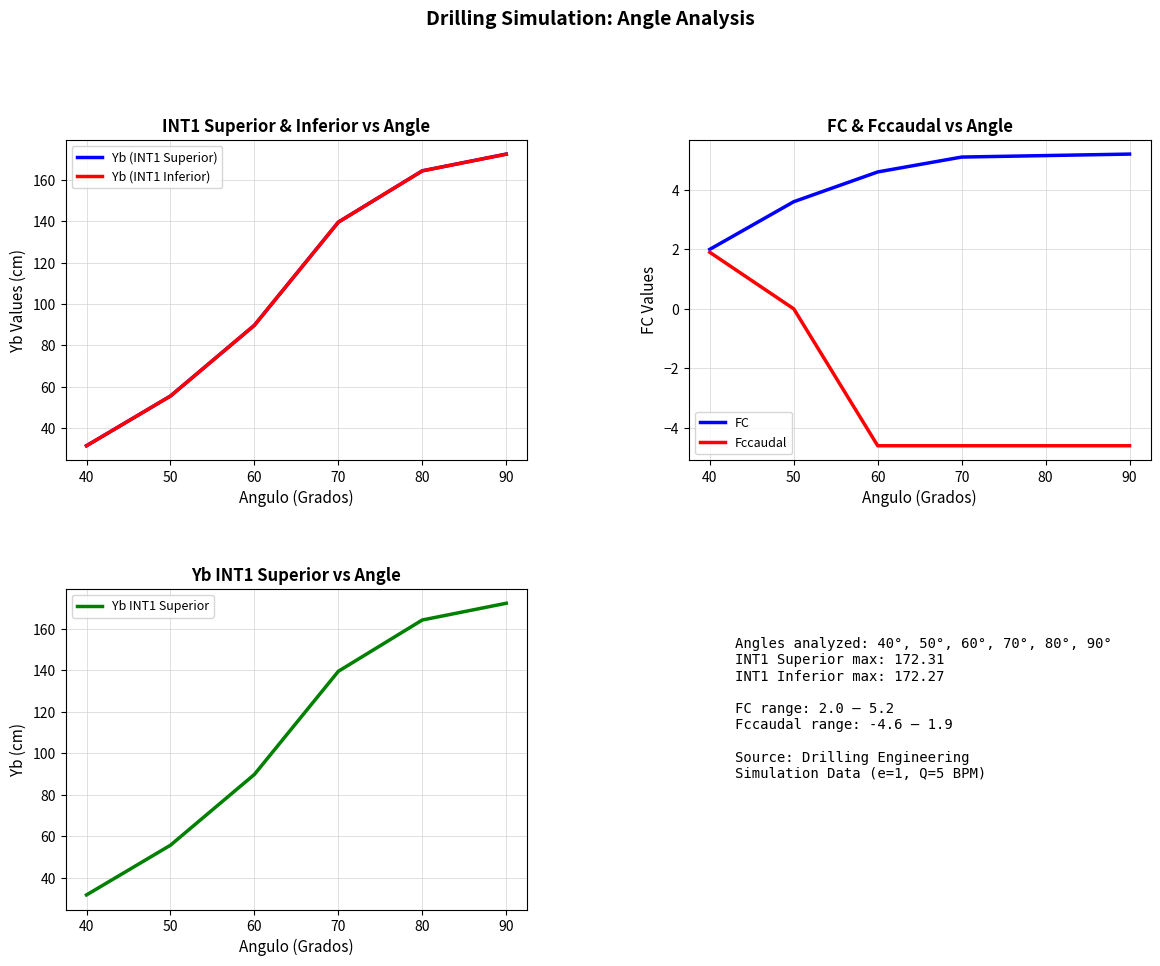

Is the value of Yb (INT1 Superior) at 90 greater than the value of Yb (INT1 Inferior) at 60?

Yes